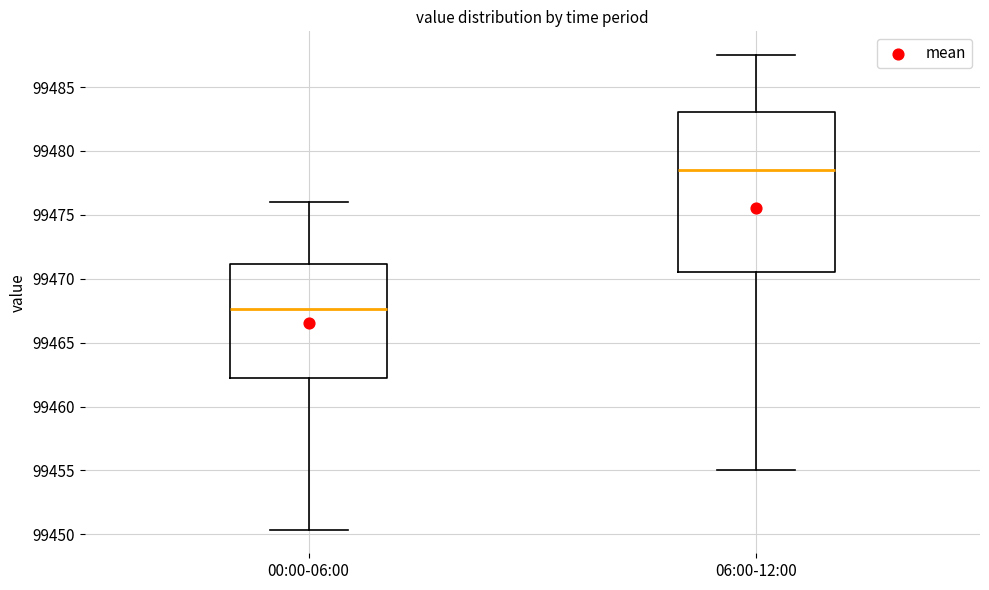

Reading left to right, read every box against the y-axis: the position of its median line, the range the box covers, and the ends of its whiskers. The values are not printed on the chart, so give them approximately, as read against the axis.

00:00-06:00: median 99467.5, box 99462.0 to 99471.0, whiskers 99450.5 to 99476.0
06:00-12:00: median 99478.5, box 99470.5 to 99483.0, whiskers 99455.0 to 99487.5